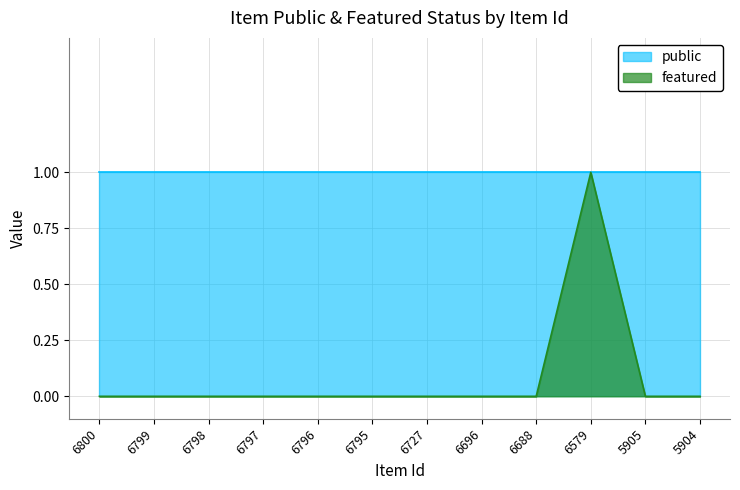

True or false: the data has more than 1 interior local peaks.

False